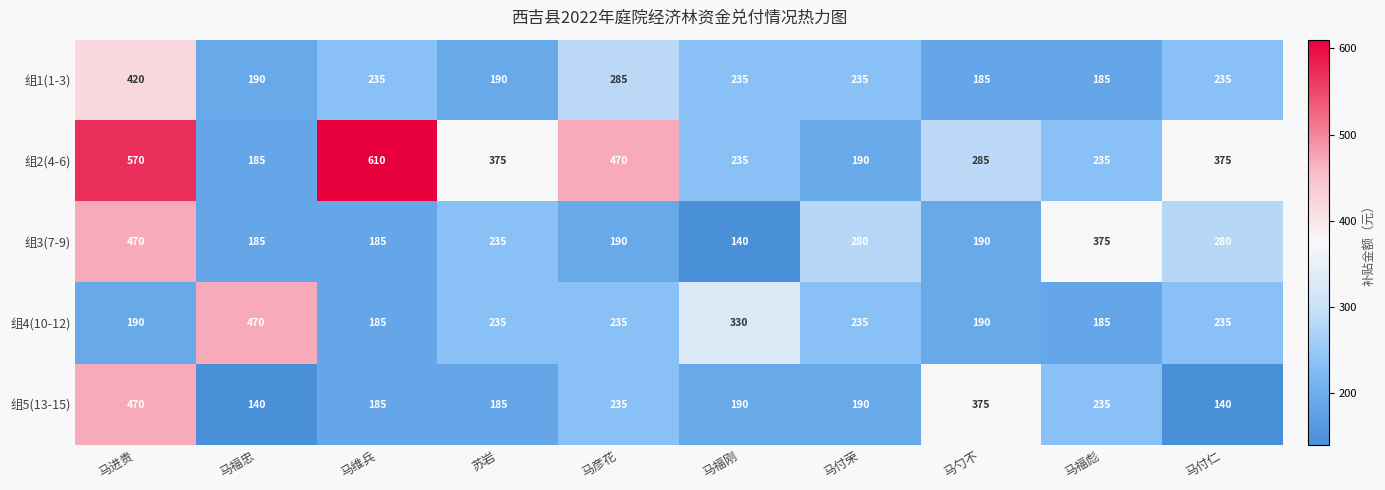

The 组2(4-6) series shows 285 at 马勺不. True or false?

True